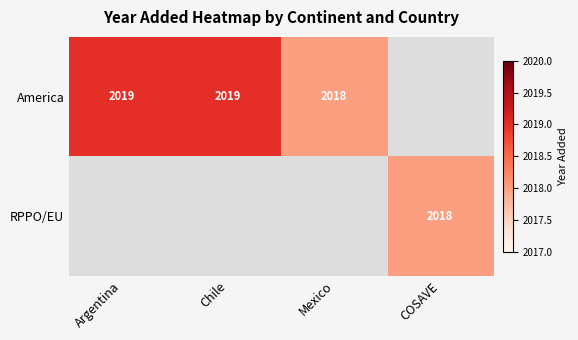

What is the sum of the America values at Mexico and Argentina?

4037